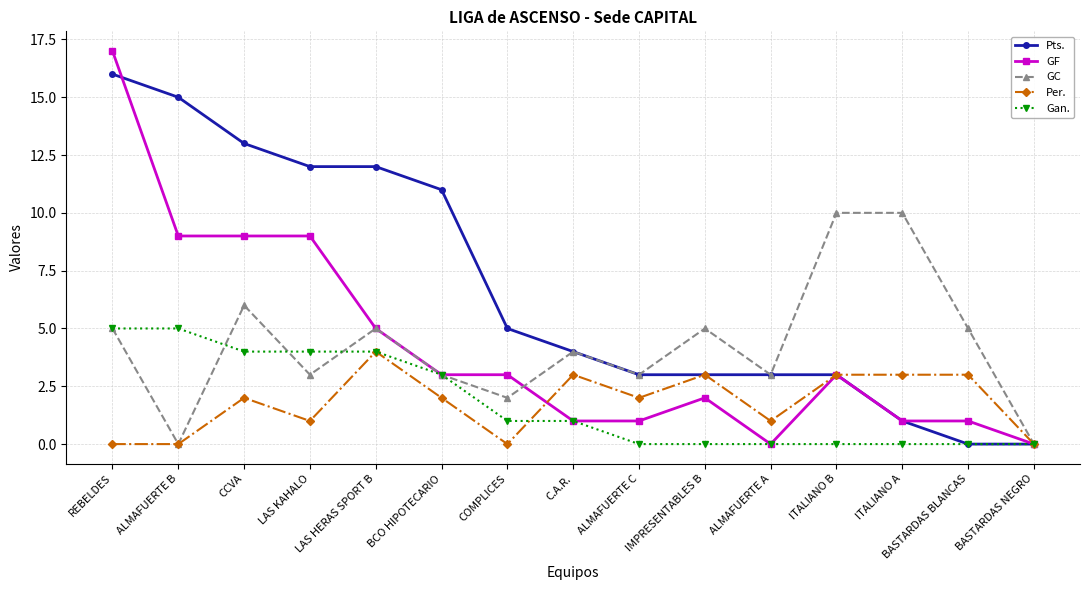

Reading left to right, what are all the values shown in this chart?

Pts.: REBELDES=16	ALMAFUERTE B=15	CCVA=13	LAS KAHALO=12	LAS HERAS SPORT B=12	BCO HIPOTECARIO=11	COMPLICES=5	C.A.R.=4	ALMAFUERTE C=3	IMPRESENTABLES B=3	ALMAFUERTE A=3	ITALIANO B=3	ITALIANO A=1	BASTARDAS BLANCAS=0	BASTARDAS NEGRO=0
GF: REBELDES=17	ALMAFUERTE B=9	CCVA=9	LAS KAHALO=9	LAS HERAS SPORT B=5	BCO HIPOTECARIO=3	COMPLICES=3	C.A.R.=1	ALMAFUERTE C=1	IMPRESENTABLES B=2	ALMAFUERTE A=0	ITALIANO B=3	ITALIANO A=1	BASTARDAS BLANCAS=1	BASTARDAS NEGRO=0
GC: REBELDES=5	ALMAFUERTE B=0	CCVA=6	LAS KAHALO=3	LAS HERAS SPORT B=5	BCO HIPOTECARIO=3	COMPLICES=2	C.A.R.=4	ALMAFUERTE C=3	IMPRESENTABLES B=5	ALMAFUERTE A=3	ITALIANO B=10	ITALIANO A=10	BASTARDAS BLANCAS=5	BASTARDAS NEGRO=0
Per.: REBELDES=0	ALMAFUERTE B=0	CCVA=2	LAS KAHALO=1	LAS HERAS SPORT B=4	BCO HIPOTECARIO=2	COMPLICES=0	C.A.R.=3	ALMAFUERTE C=2	IMPRESENTABLES B=3	ALMAFUERTE A=1	ITALIANO B=3	ITALIANO A=3	BASTARDAS BLANCAS=3	BASTARDAS NEGRO=0
Gan.: REBELDES=5	ALMAFUERTE B=5	CCVA=4	LAS KAHALO=4	LAS HERAS SPORT B=4	BCO HIPOTECARIO=3	COMPLICES=1	C.A.R.=1	ALMAFUERTE C=0	IMPRESENTABLES B=0	ALMAFUERTE A=0	ITALIANO B=0	ITALIANO A=0	BASTARDAS BLANCAS=0	BASTARDAS NEGRO=0